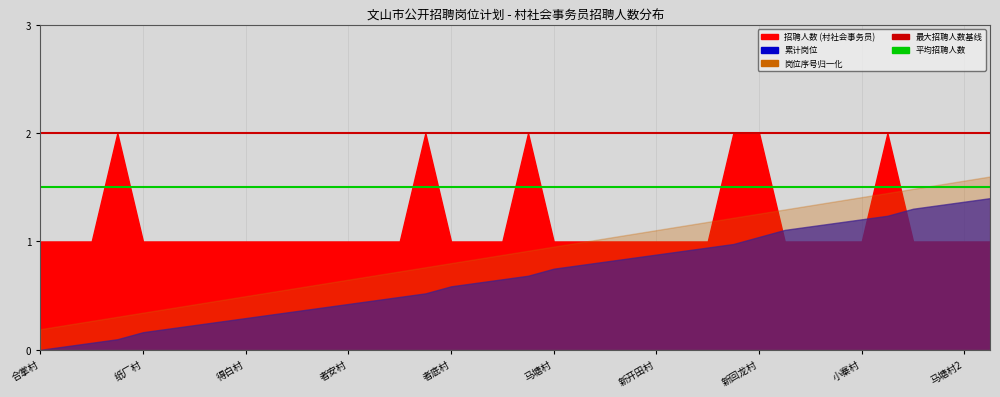

What is the average value of the 最大招聘人数基线(2) series?

2.0